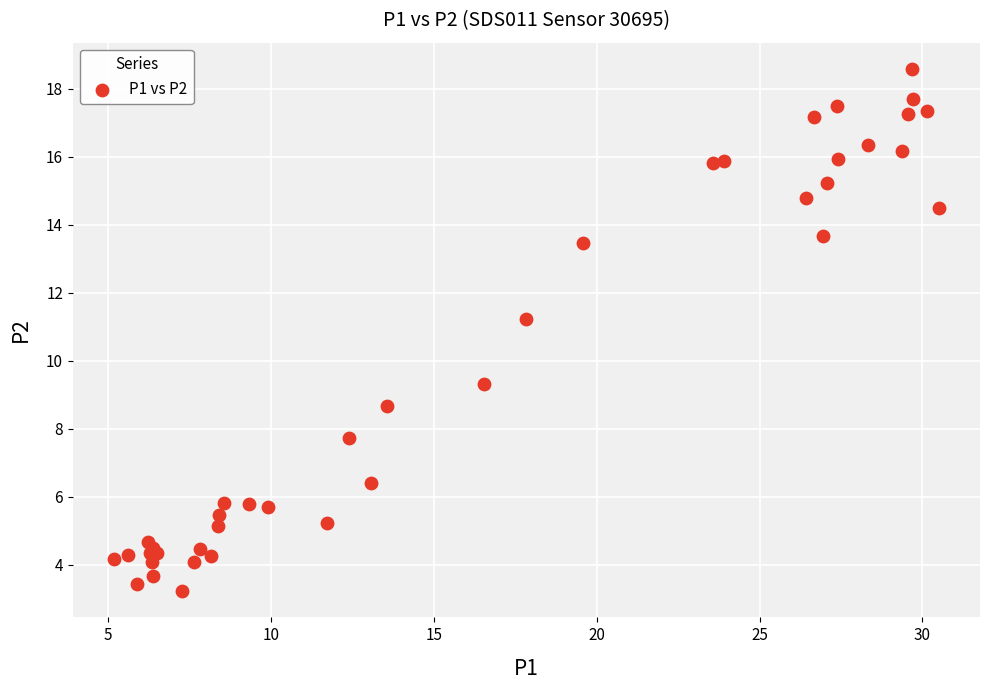

What Y value in the scatter plot is closest to 10?

9.3